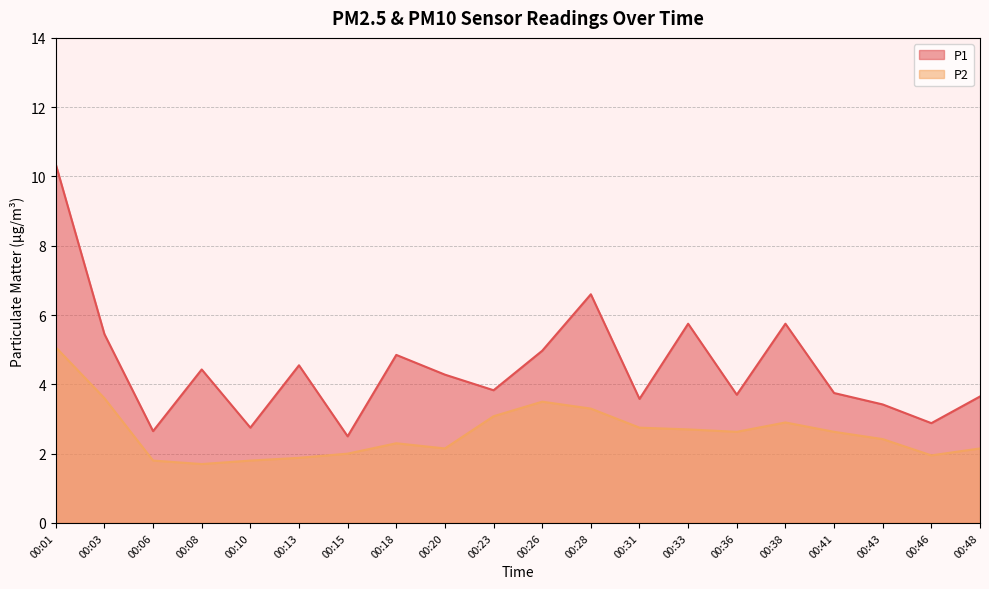

Reading left to right, extract all data points from this chart.

P1: 00:01=10.3	00:03=5.5	00:06=2.6	00:08=4.4	00:10=2.8	00:13=4.5	00:15=2.5	00:18=4.8	00:20=4.3	00:23=3.8	00:26=5.0	00:28=6.6	00:31=3.6	00:33=5.8	00:36=3.7	00:38=5.8	00:41=3.8	00:43=3.4	00:46=2.9	00:48=3.6
P2: 00:01=5.1	00:03=3.6	00:06=1.8	00:08=1.7	00:10=1.8	00:13=1.9	00:15=2.0	00:18=2.3	00:20=2.1	00:23=3.1	00:26=3.5	00:28=3.3	00:31=2.8	00:33=2.7	00:36=2.6	00:38=2.9	00:41=2.6	00:43=2.4	00:46=1.9	00:48=2.1